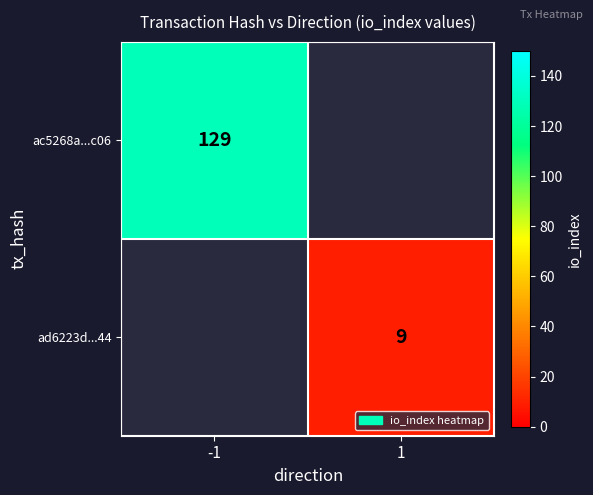

Is it true that ac5268a...c06 equals 230 at -1?

False